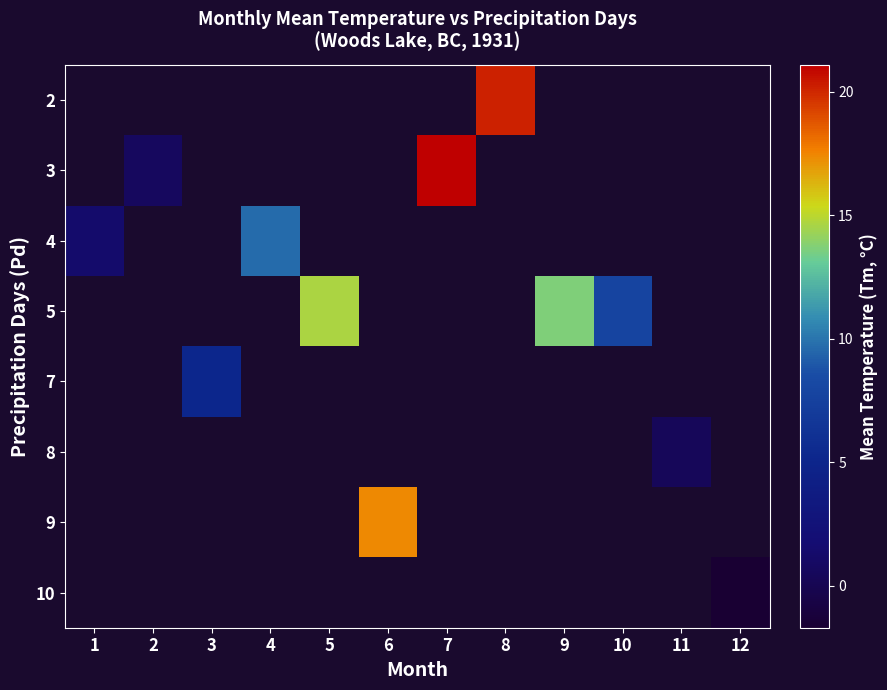

At which category does the chart reach its peak across all series?

7